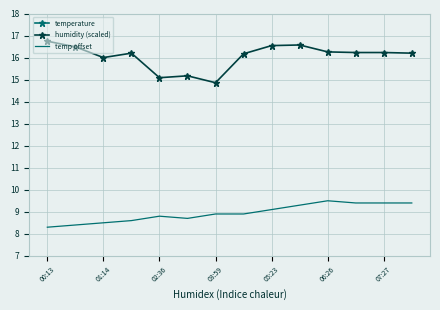

At how many categories does at least one series exceed 12?

14